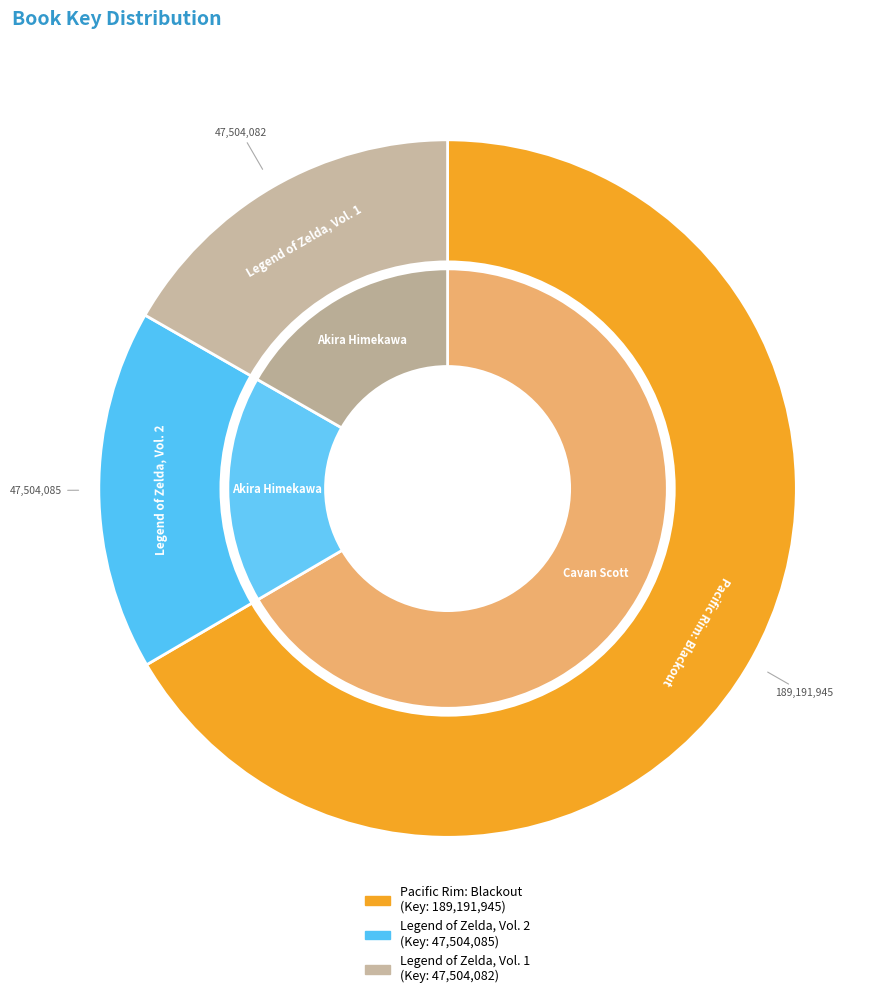

Which slice is the smallest?

Legend of Zelda, Vol. 1